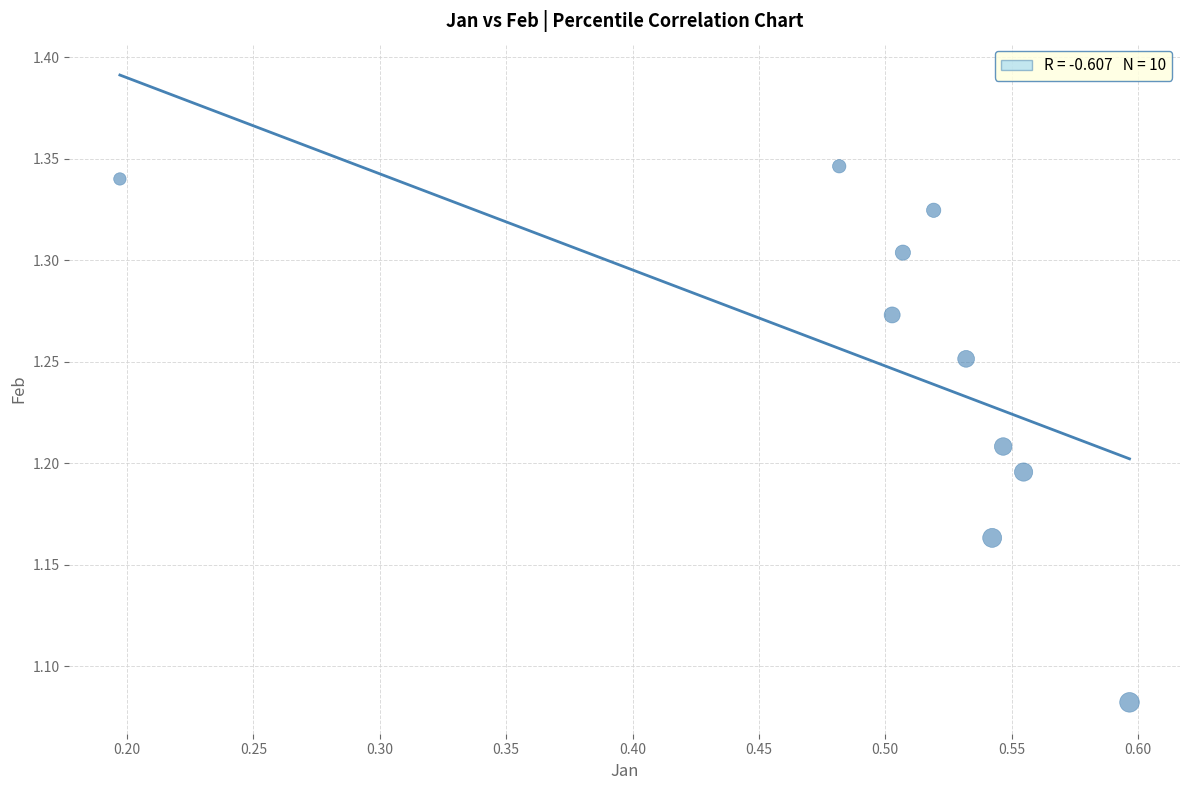

What is the range of X values (max minus min)?

0.4